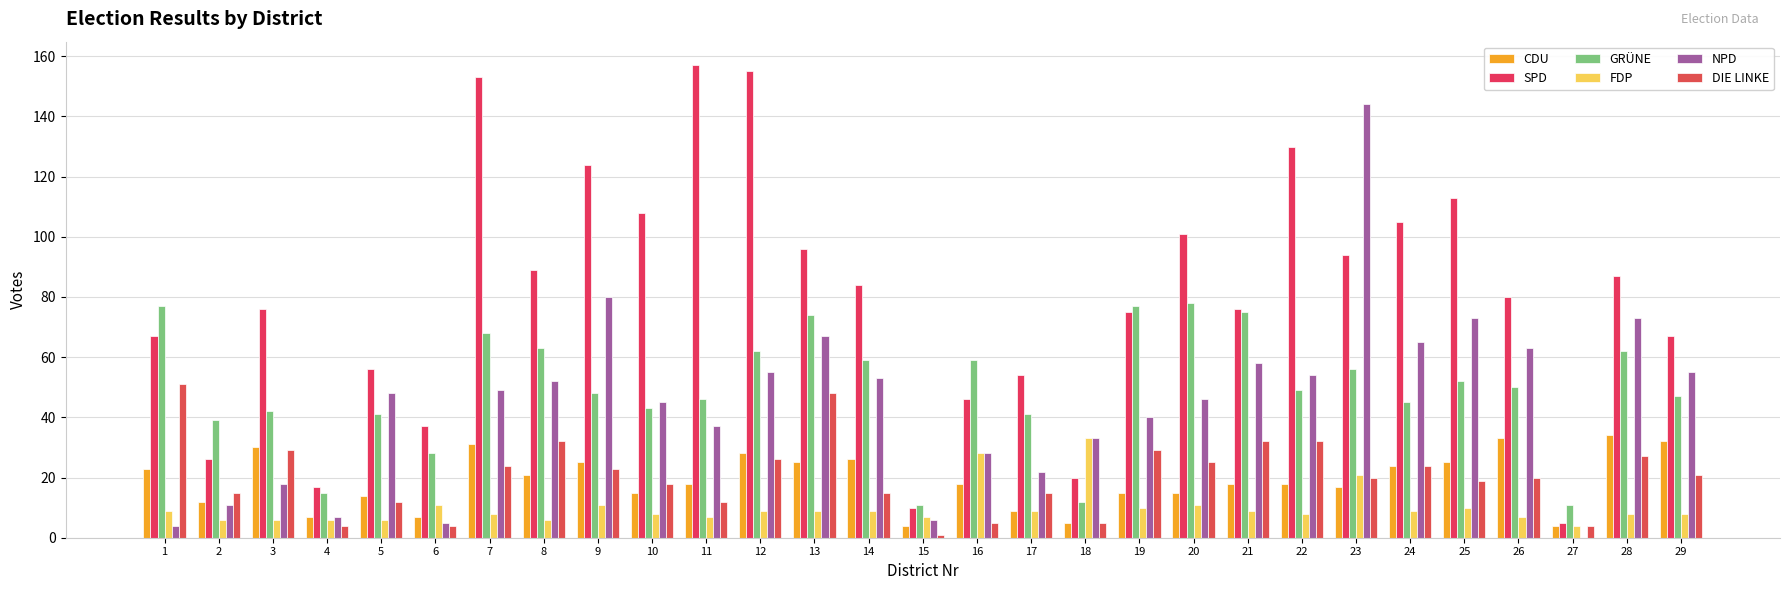

At which label does GRÜNE reach its peak?

20